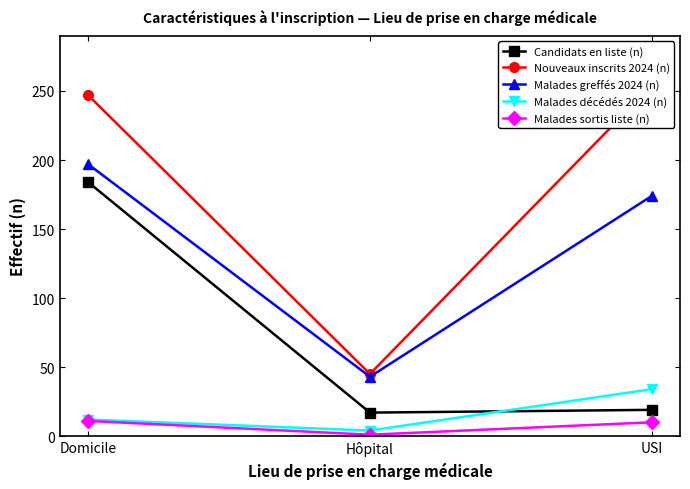

Does the chart have visible grid lines?

No